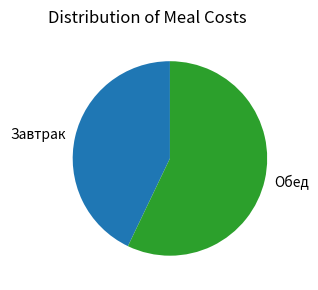

The Завтрак slice represents 43% of the pie. True or false?

True